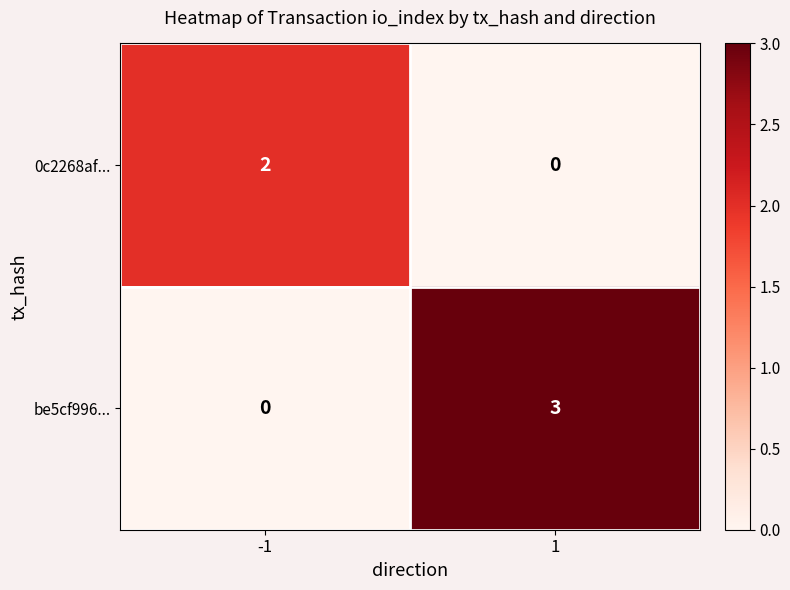

Which series has the largest total across all categories?

be5cf996...